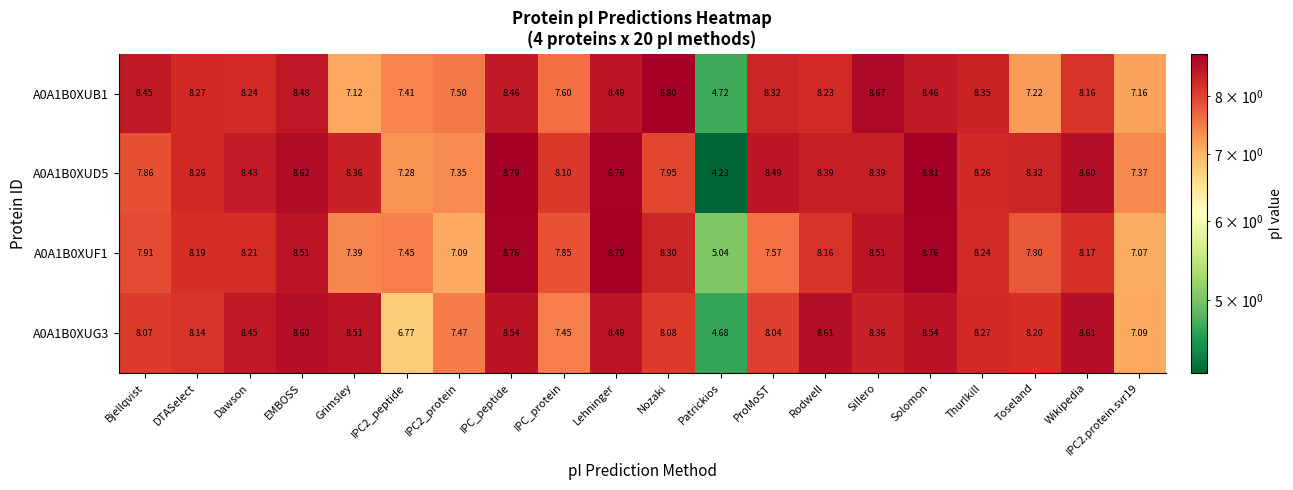

Which category has the lowest value in the A0A1B0XUB1 series?

Patrickios